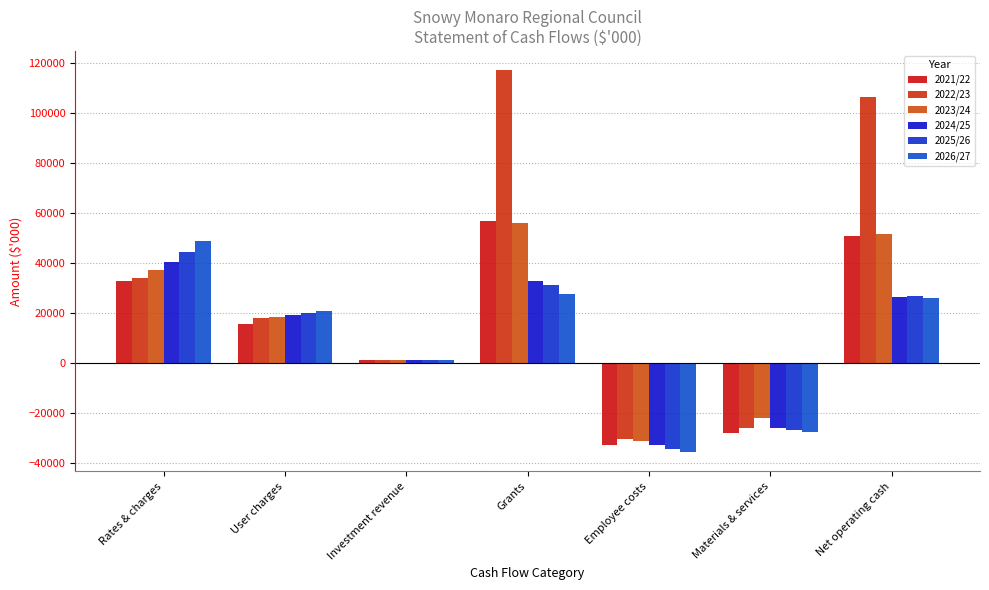

How many data points in 2026/27 are less than 20846?

3